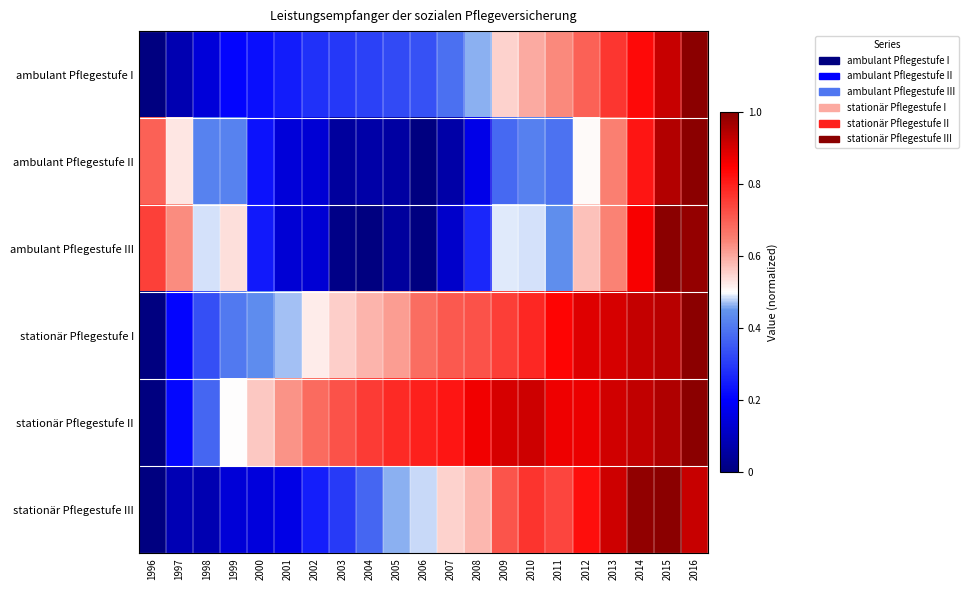

Reading left to right, what are all the values shown in this chart?

ambulant Pflegestufe I: 1996=0.0	1997=0.1	1998=0.1	1999=0.2	2000=0.2	2001=0.2	2002=0.3	2003=0.3	2004=0.3	2005=0.3	2006=0.3	2007=0.4	2008=0.5	2009=0.6	2010=0.6	2011=0.6	2012=0.7	2013=0.8	2014=0.8	2015=0.9	2016=1.0
ambulant Pflegestufe II: 1996=0.7	1997=0.5	1998=0.4	1999=0.4	2000=0.2	2001=0.1	2002=0.1	2003=0.0	2004=0.1	2005=0.1	2006=0.0	2007=0.1	2008=0.2	2009=0.4	2010=0.4	2011=0.4	2012=0.5	2013=0.7	2014=0.8	2015=0.9	2016=1.0
ambulant Pflegestufe III: 1996=0.7	1997=0.6	1998=0.5	1999=0.5	2000=0.2	2001=0.1	2002=0.1	2003=0.0	2004=0.0	2005=0.0	2006=0.0	2007=0.1	2008=0.3	2009=0.5	2010=0.5	2011=0.4	2012=0.6	2013=0.6	2014=0.9	2015=1.0	2016=1.0
stationär Pflegestufe I: 1996=0.0	1997=0.2	1998=0.3	1999=0.4	2000=0.4	2001=0.5	2002=0.5	2003=0.6	2004=0.6	2005=0.6	2006=0.7	2007=0.7	2008=0.7	2009=0.8	2010=0.8	2011=0.8	2012=0.9	2013=0.9	2014=0.9	2015=0.9	2016=1.0
stationär Pflegestufe II: 1996=0.0	1997=0.2	1998=0.4	1999=0.5	2000=0.6	2001=0.6	2002=0.7	2003=0.7	2004=0.8	2005=0.8	2006=0.8	2007=0.8	2008=0.9	2009=0.9	2010=0.9	2011=0.9	2012=0.9	2013=0.9	2014=0.9	2015=1.0	2016=1.0
stationär Pflegestufe III: 1996=0.0	1997=0.1	1998=0.1	1999=0.1	2000=0.1	2001=0.2	2002=0.3	2003=0.3	2004=0.4	2005=0.5	2006=0.5	2007=0.6	2008=0.6	2009=0.7	2010=0.8	2011=0.7	2012=0.8	2013=0.9	2014=1.0	2015=1.0	2016=0.9